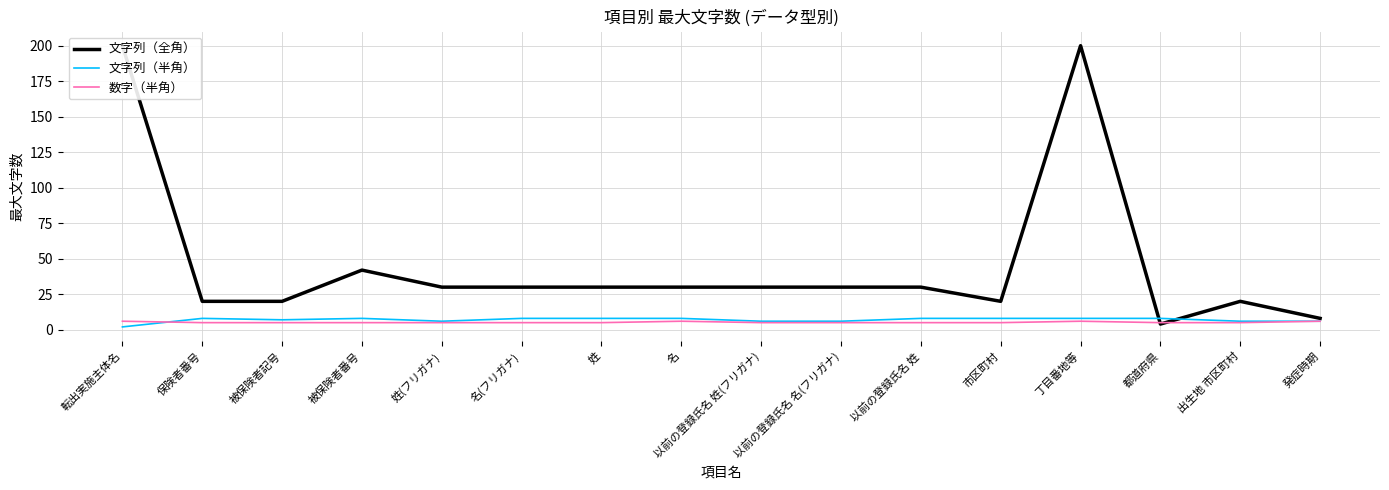

At how many categories does at least one series exceed 163?

2